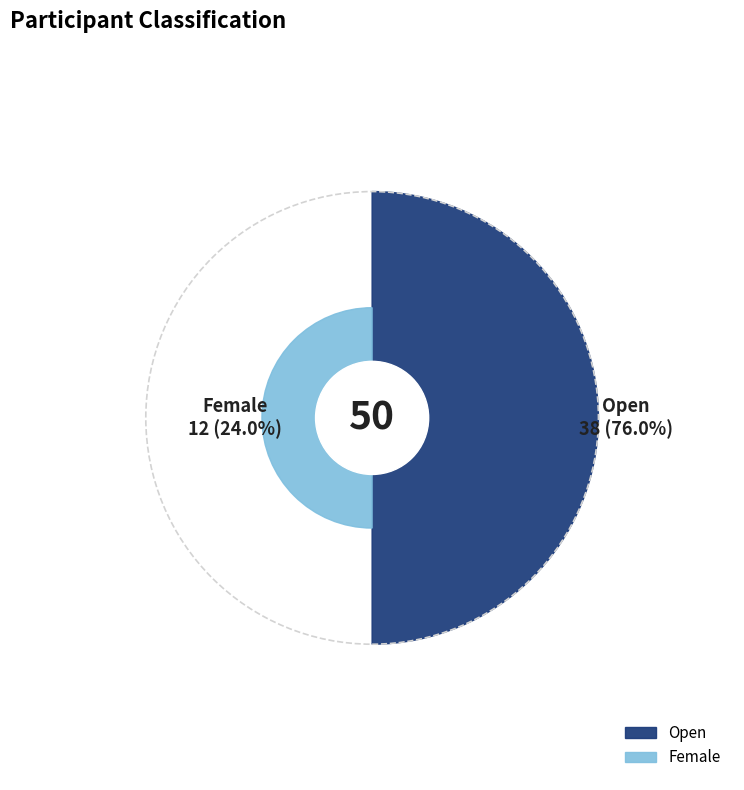

What is the ratio of the value at Open to the value at Female?

3.2